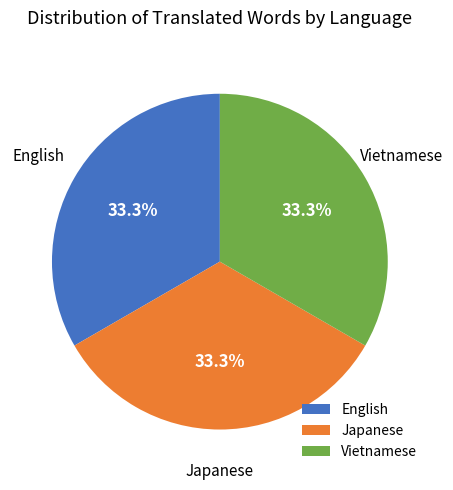

Does any single category account for the majority?

No